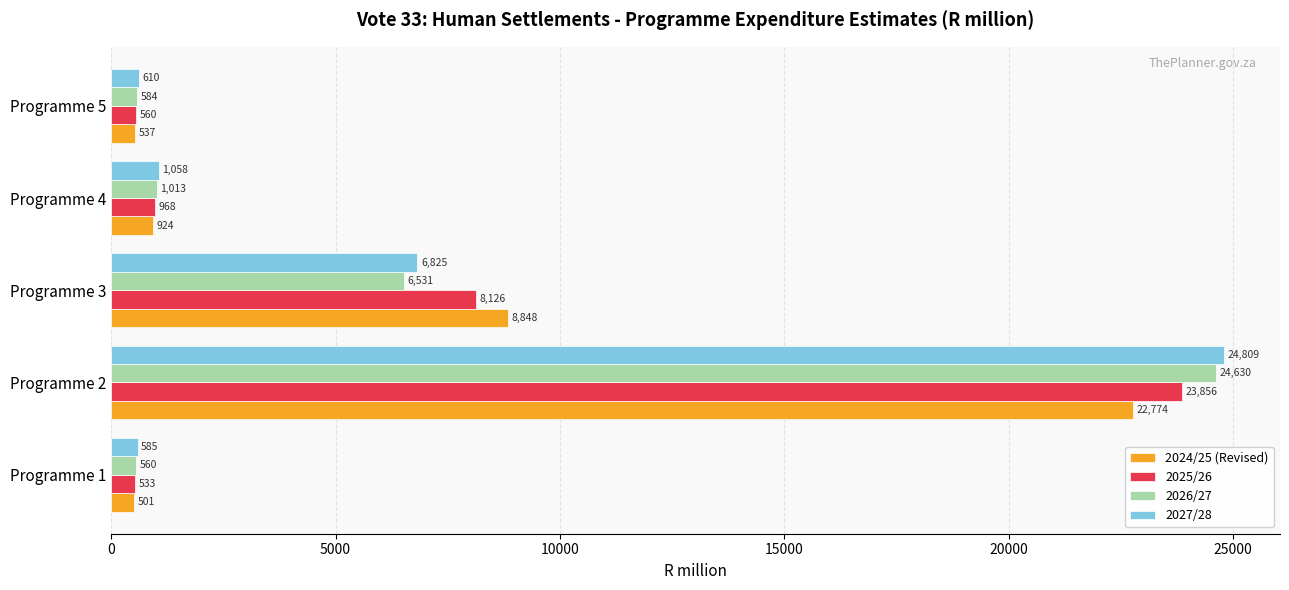

How many values in the 2025/26 series are below 967?

2